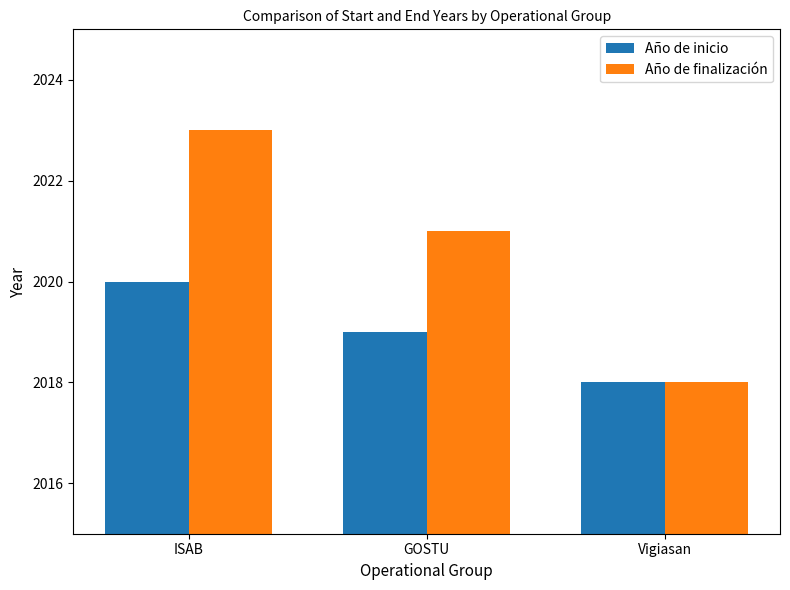

What is the highest value of the Año de finalización series?

2023